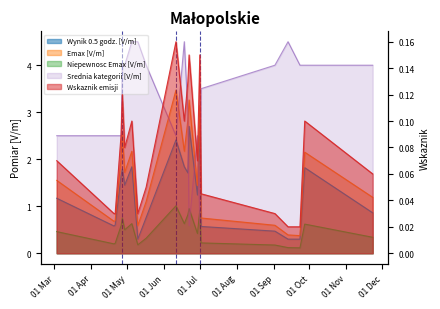

At which category is the sum across all series the highest?

2021-06-11